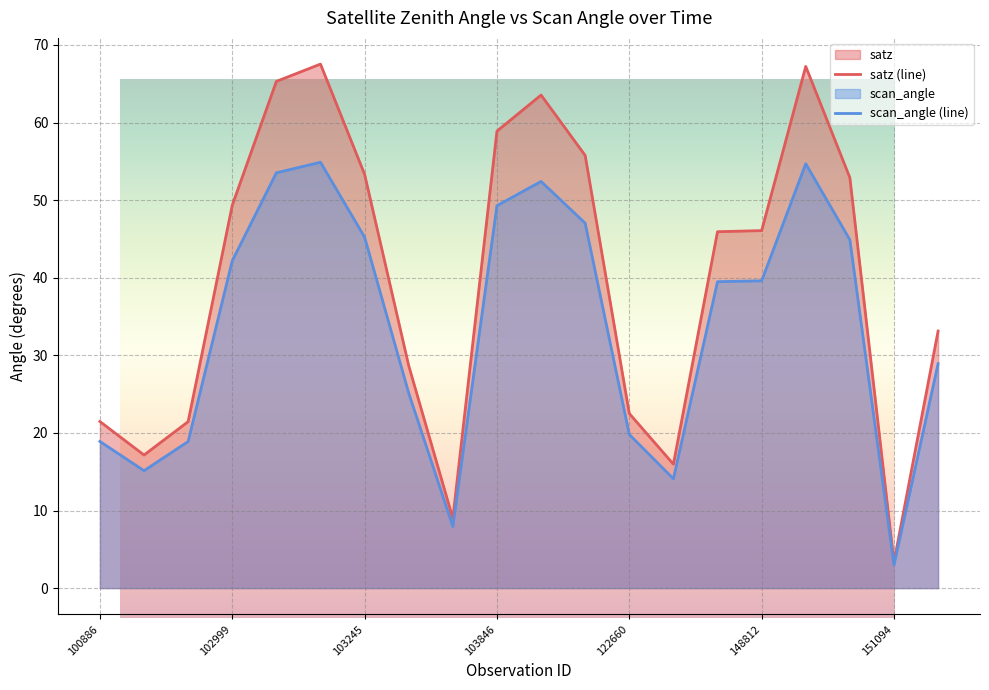

The value of satz at 103846 is 80.3. True or false?

False